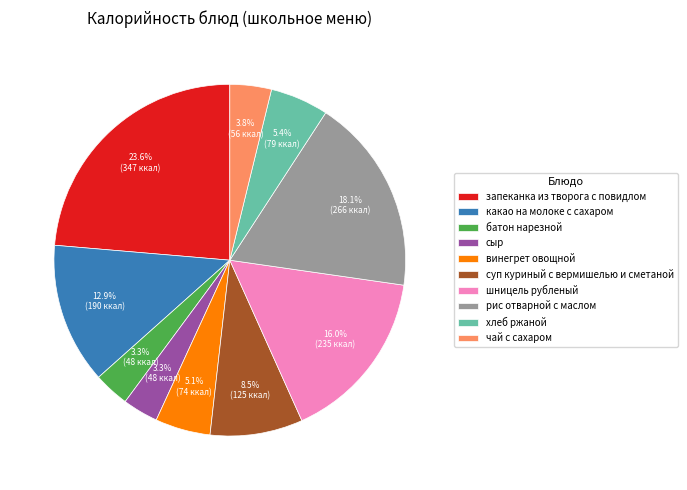

Does батон нарезной account for over 50% of the chart?

No